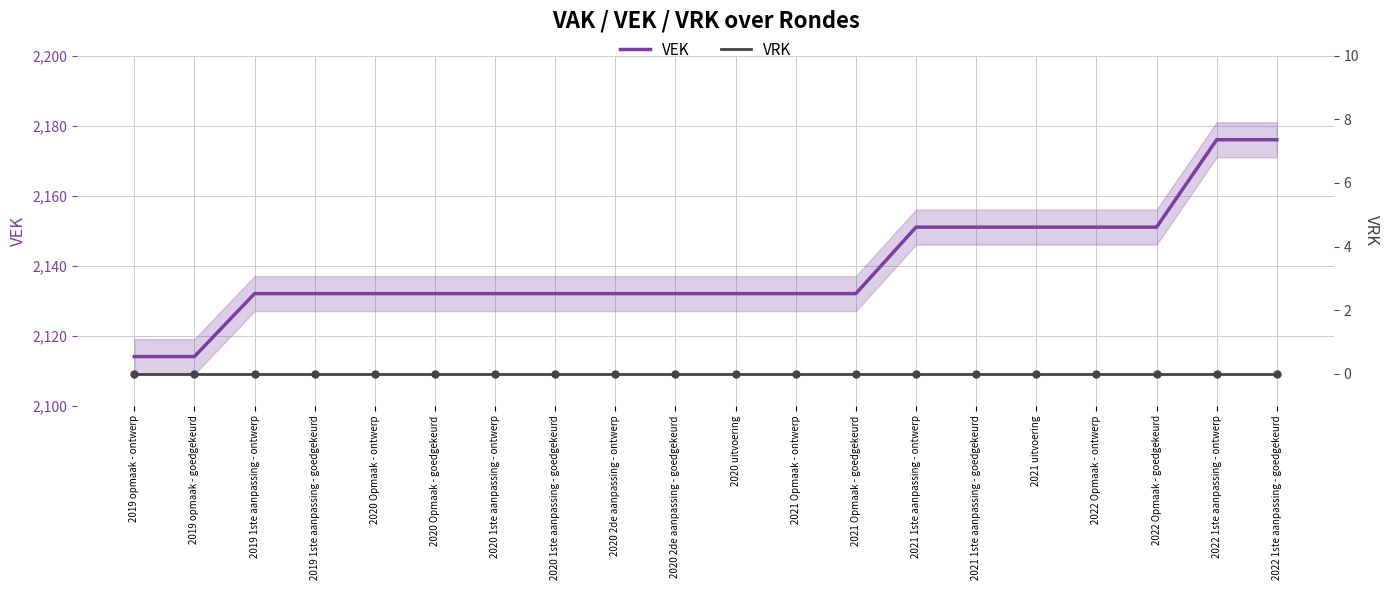

Which series contains the highest Y value?

VEK